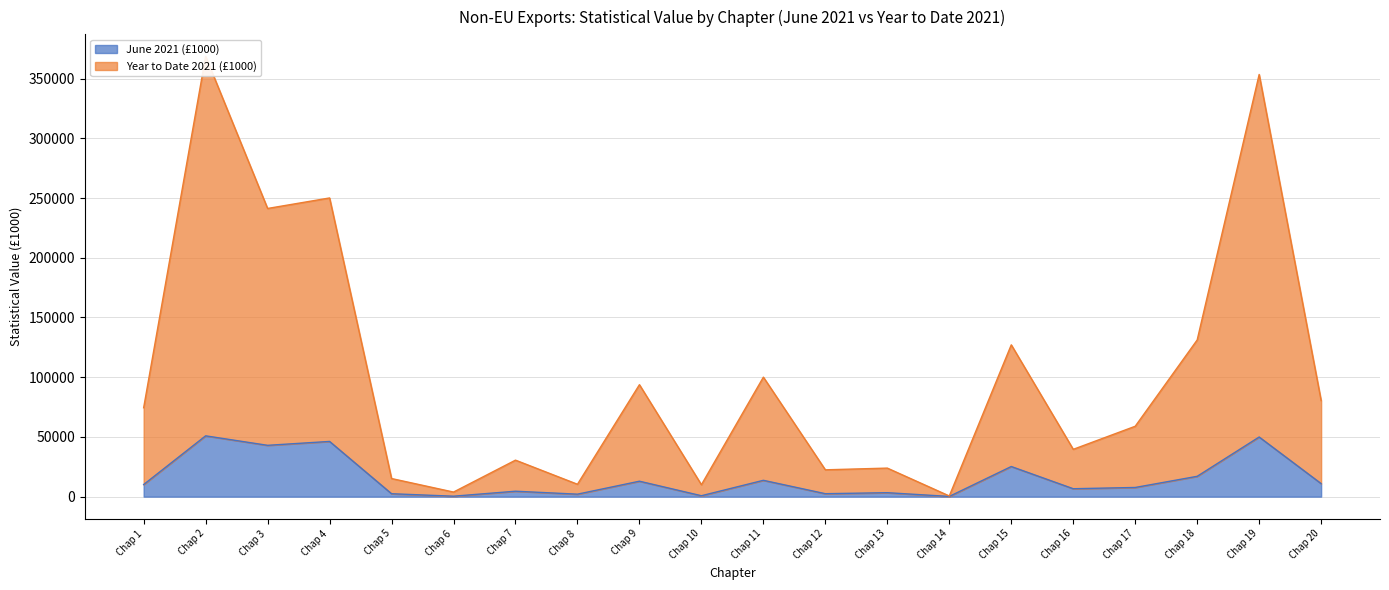

What is the difference between the maximum and second lowest values in the June 2021 (£1000) series?

50535